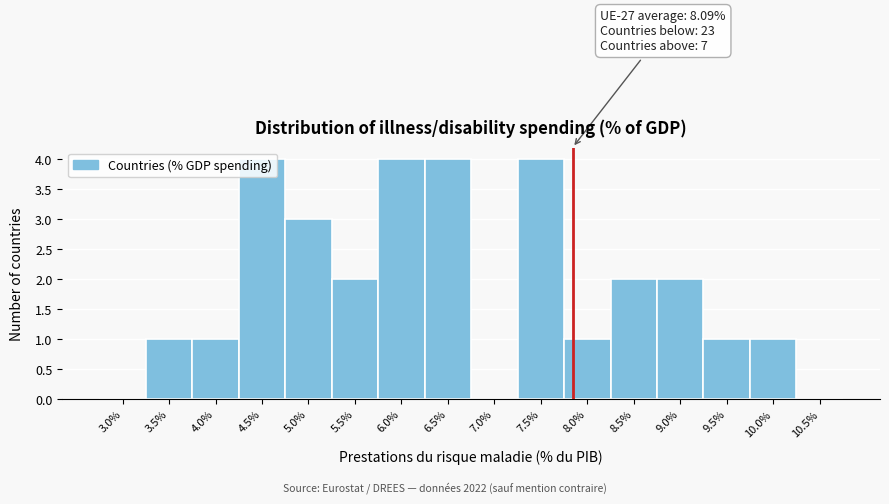

What is the sum of all values?

30